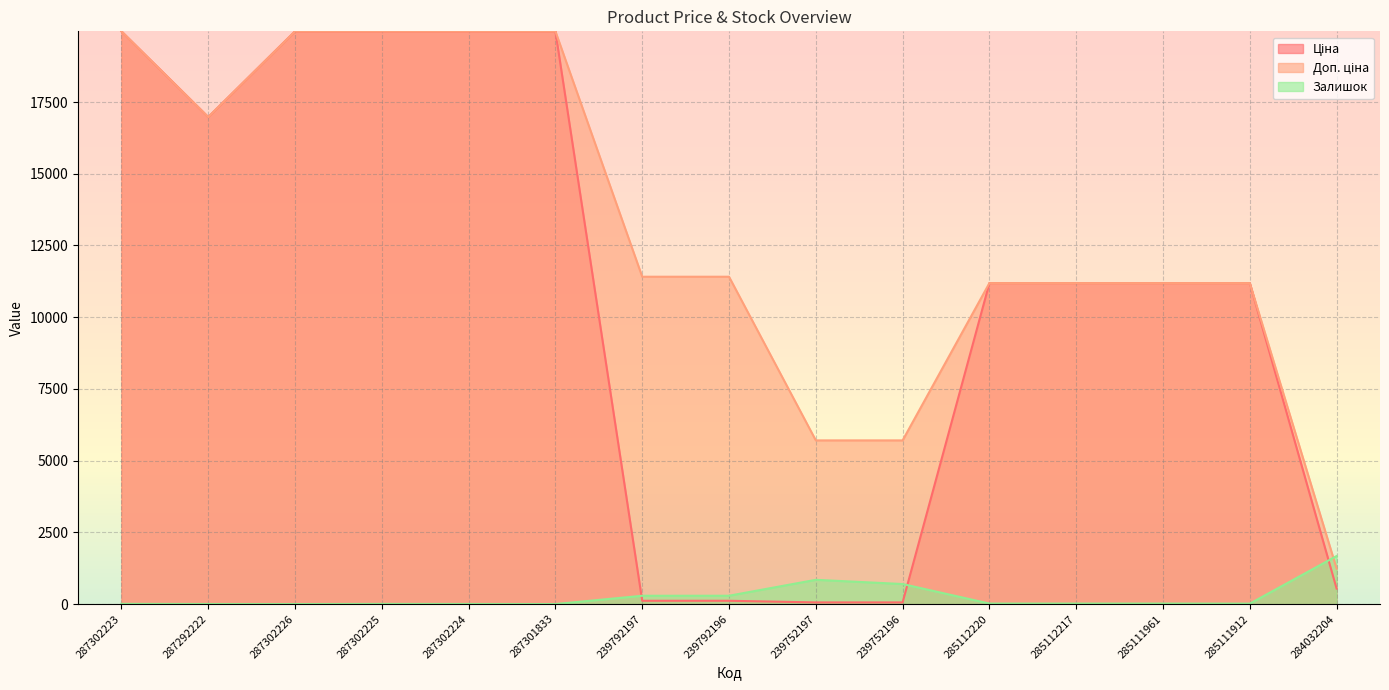

What is the difference between the Доп. ціна values at 239792197 and 239752197?

5705.0